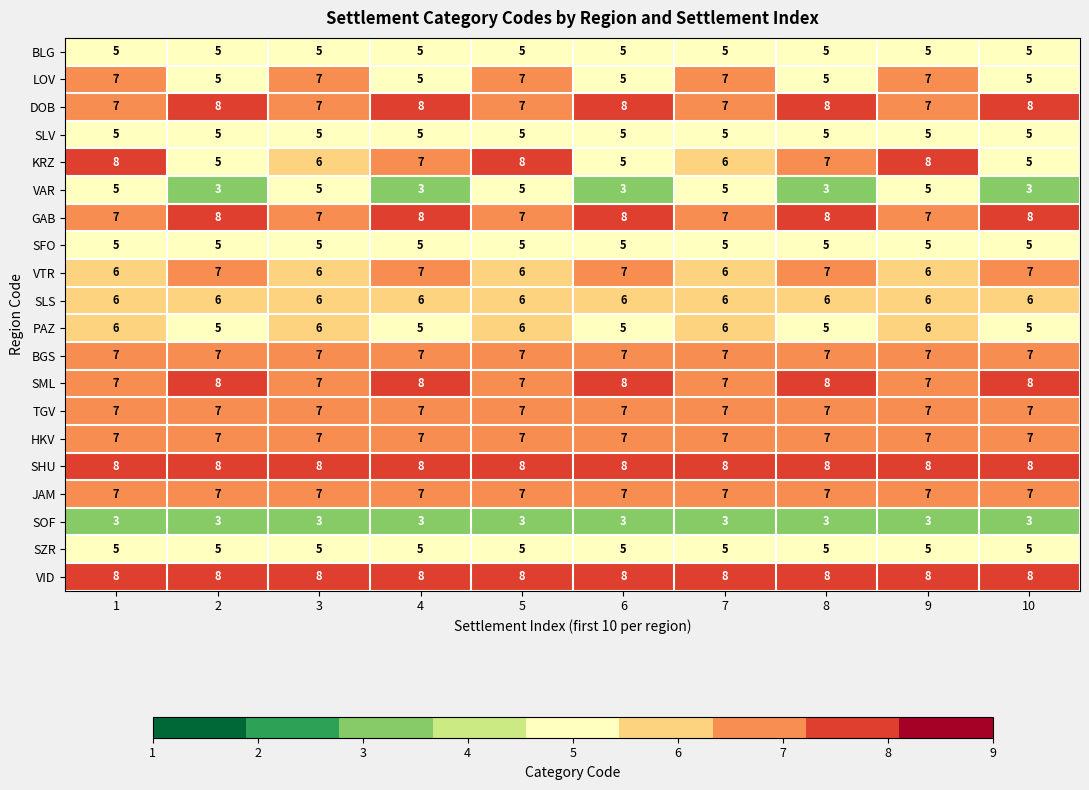

The value of GAB at 3 is 7. True or false?

True